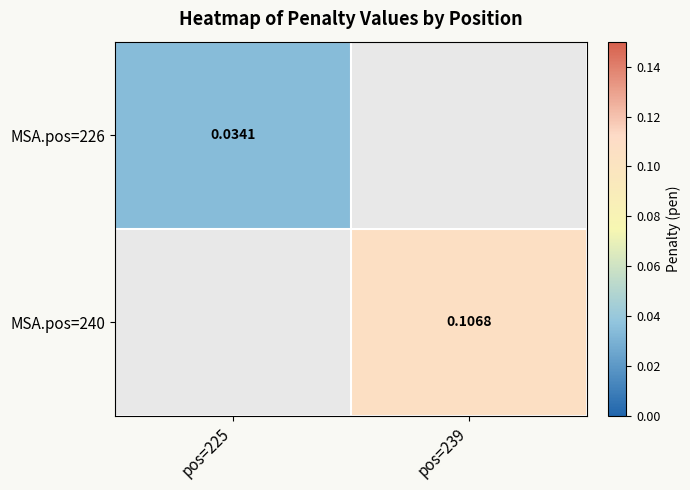

What value does the MSA.pos=240 series have at pos=239?

0.1